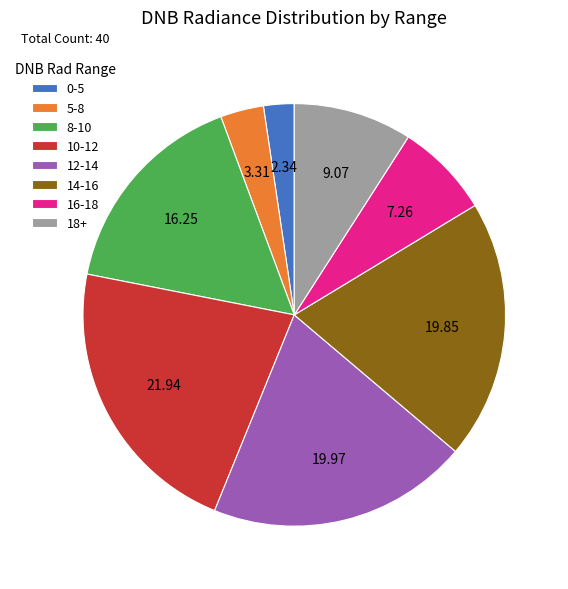

Do 10-12 and 18+ together represent more than half of the pie?

No